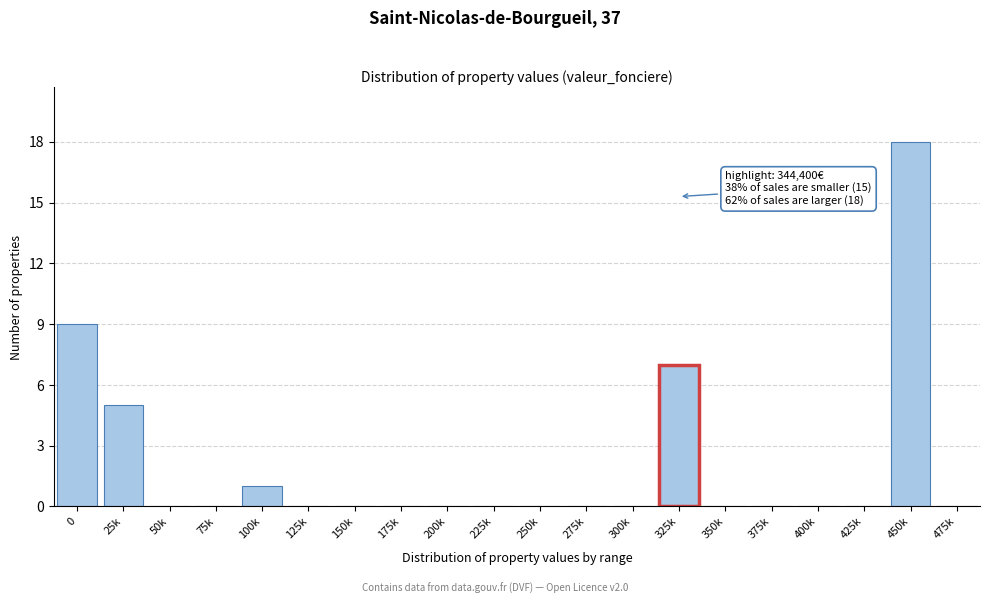

Reading left to right, extract all data points from this chart.

0=9	25k=5	50k=0	75k=0	100k=1	125k=0	150k=0	175k=0	200k=0	225k=0	250k=0	275k=0	300k=0	325k=7	350k=0	375k=0	400k=0	425k=0	450k=18	475k=0